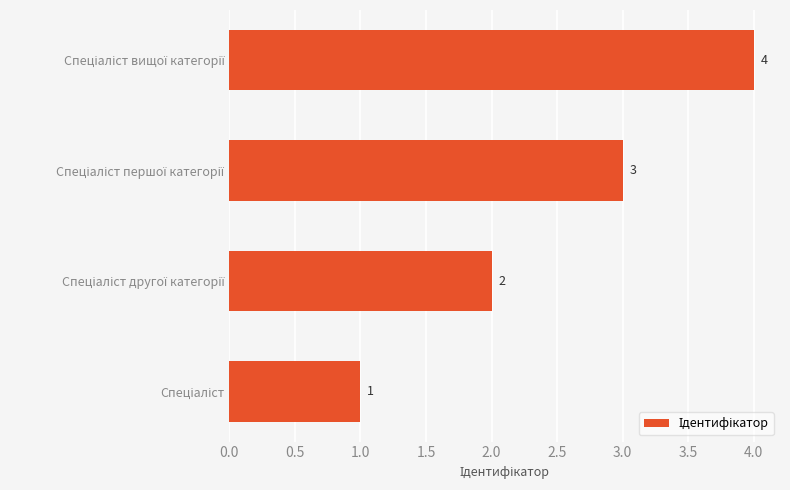

What is the maximum value shown in the chart?

4